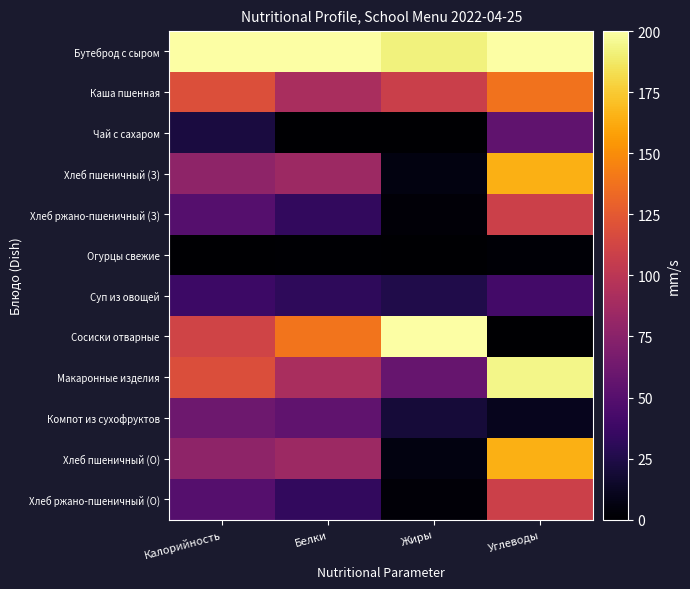

Reading left to right, what are all the values shown in this chart?

Бутеброд с сыром: Калорийность=200.0	Белки=200.0	Жиры=191.9	Углеводы=200.0
Каша пшенная: Калорийность=119.0	Белки=91.4	Жиры=108.1	Углеводы=138.2
Чай с сахаром: Калорийность=21.9	Белки=0.0	Жиры=0.1	Углеводы=54.9
Хлеб пшеничный (З): Калорийность=77.6	Белки=84.5	Жиры=5.5	Углеводы=164.3
Хлеб ржано-пшеничный (З): Калорийность=49.7	Белки=32.9	Жиры=2.7	Углеводы=109.0
Огурцы свежие: Калорийность=0.0	Белки=1.3	Жиры=0.0	Углеводы=1.7
Суп из овощей: Калорийность=38.2	Белки=31.3	Жиры=25.6	Углеводы=40.7
Сосиски отварные: Калорийность=111.0	Белки=138.4	Жиры=200.0	Углеводы=0.0
Макаронные изделия: Калорийность=118.3	Белки=90.8	Жиры=58.3	Углеводы=194.0
Компот из сухофруктов: Калорийность=61.3	Белки=54.8	Жиры=20.3	Углеводы=10.4
Хлеб пшеничный (О): Калорийность=77.6	Белки=84.5	Жиры=5.5	Углеводы=164.3
Хлеб ржано-пшеничный (О): Калорийность=49.7	Белки=32.9	Жиры=2.7	Углеводы=109.0